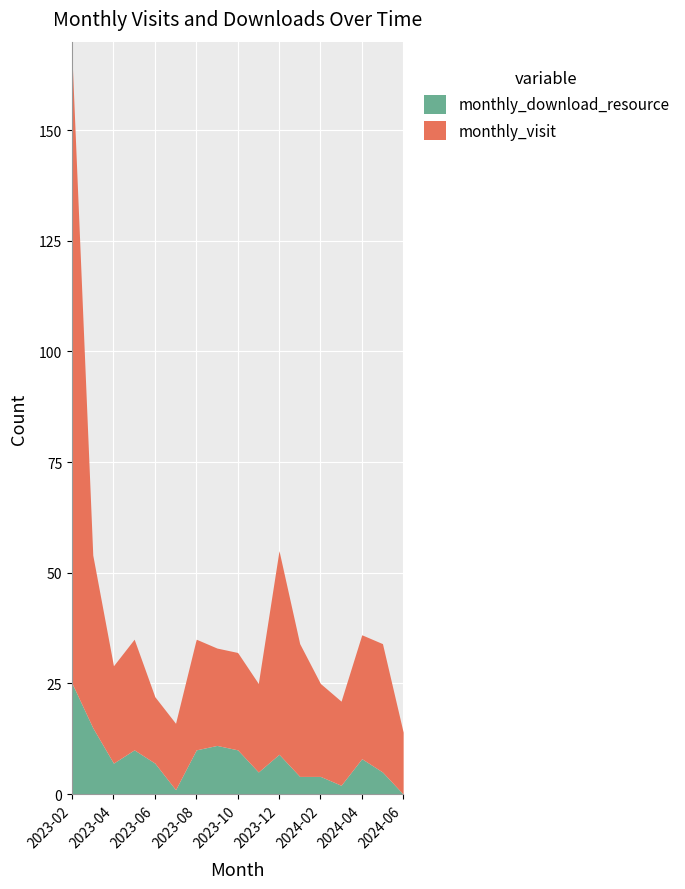

What is the average value of the monthly_visit series?

31